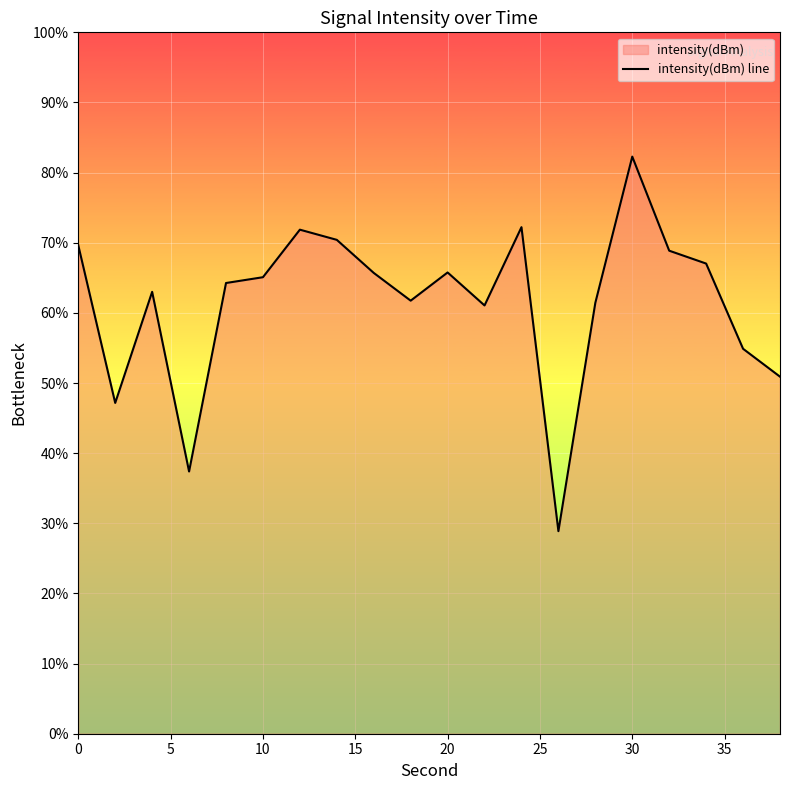

What is the ratio of the value at 20 to the value at 10?

1.0